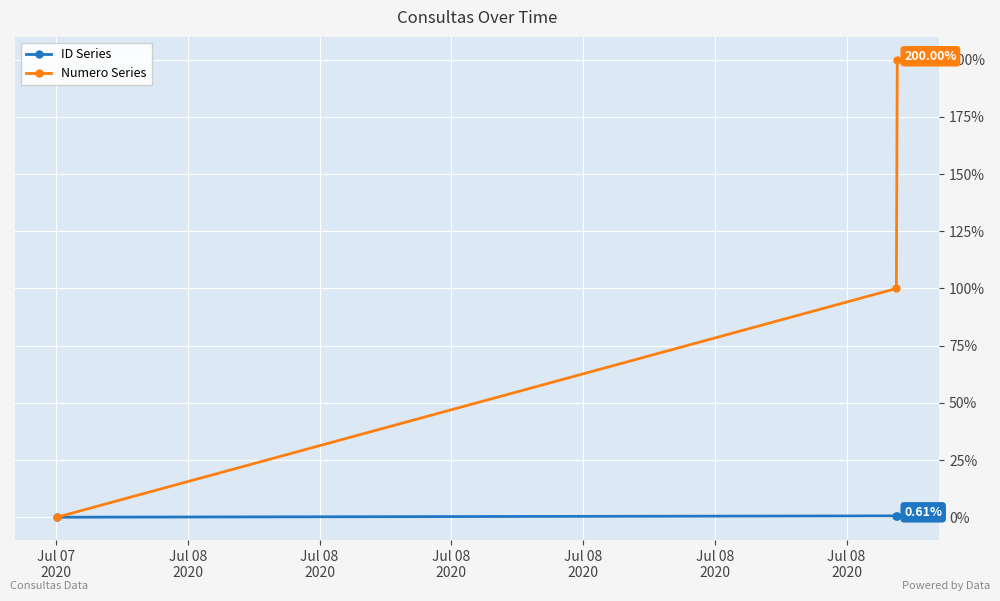

Rank the series by their average value, from highest to lowest.

Numero Series, ID Series